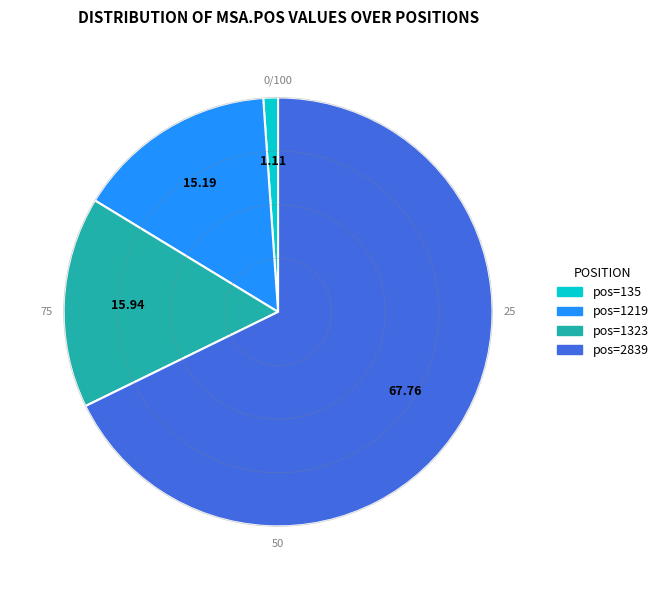

How many segments does this pie chart have?

4